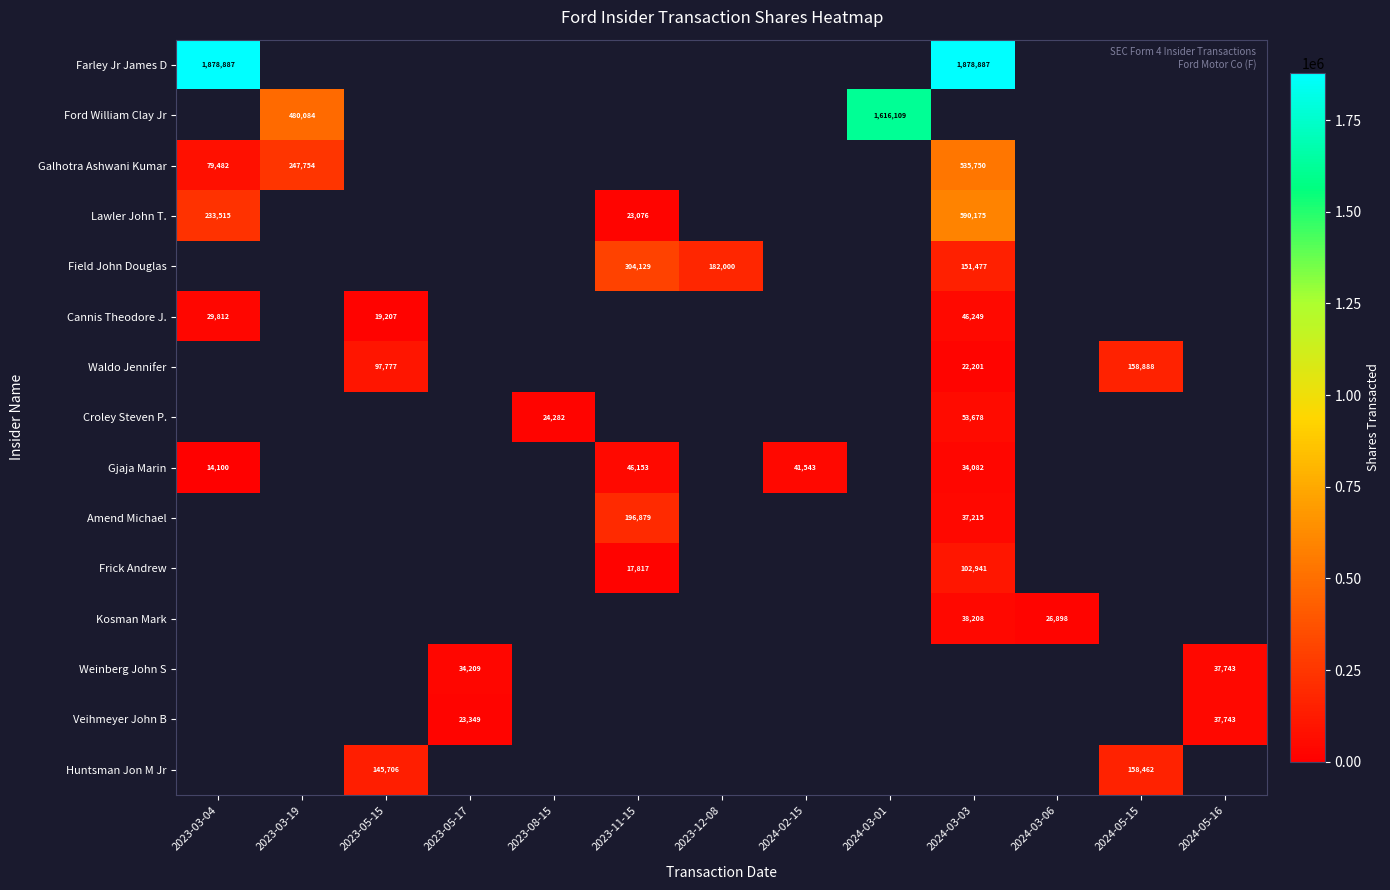

Is it true that Waldo Jennifer equals 97777 at 2023-05-15?

True